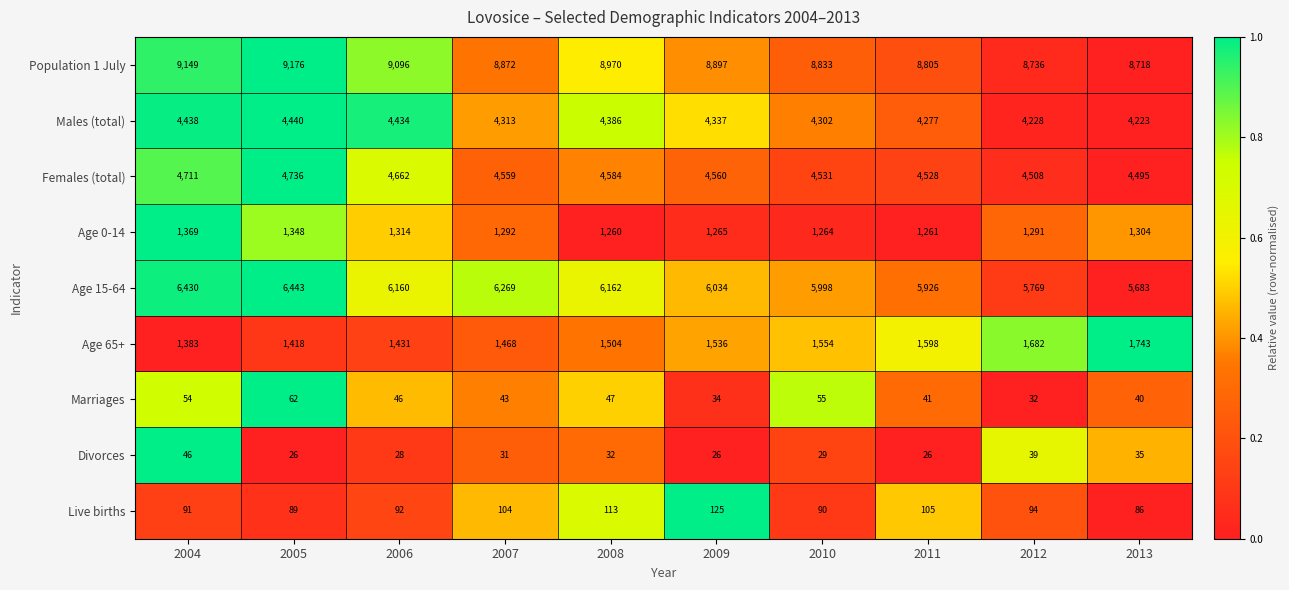

Between 2004 and 2008, which series saw the biggest shift?

Age 15-64